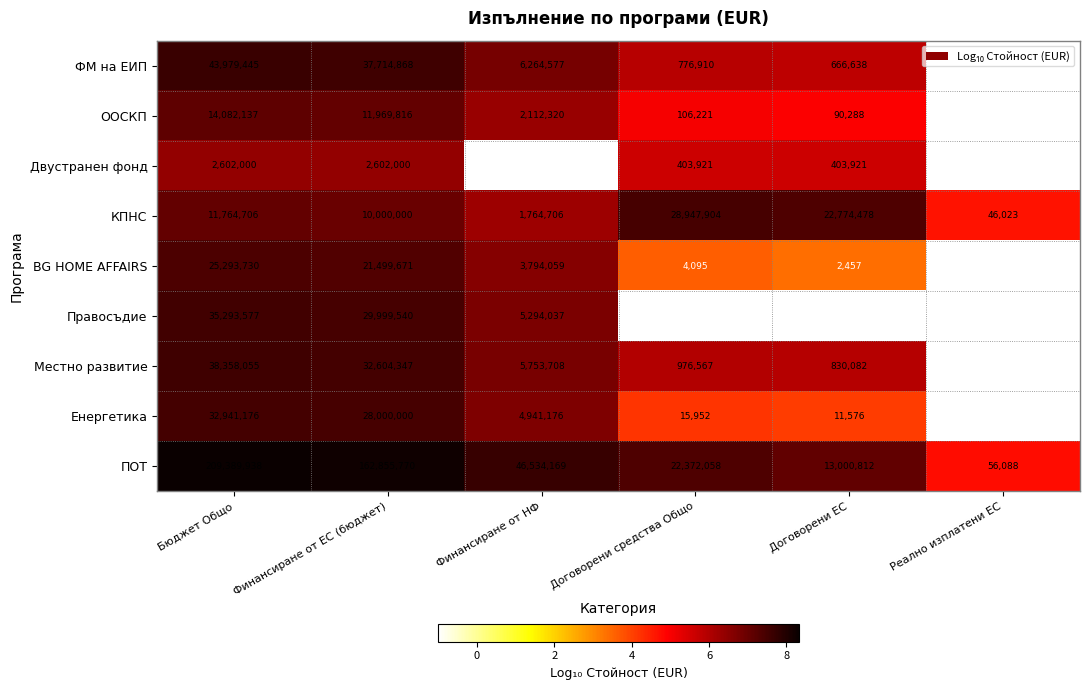

At which label is ПОТ closest to 104723013?

Финансиране от ЕС (бюджет)